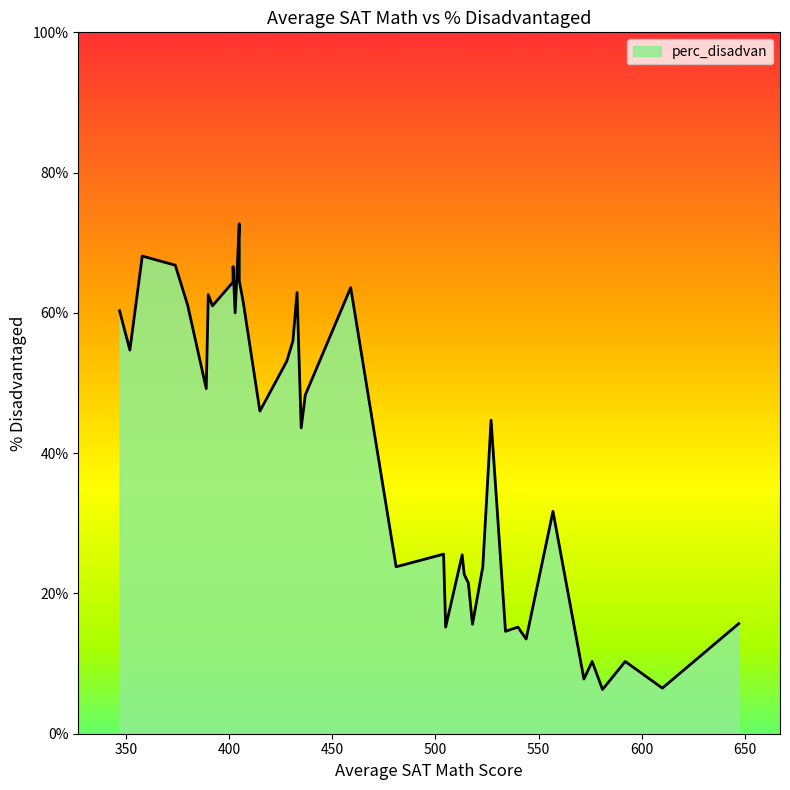

What is the sum of all values?

1597.3